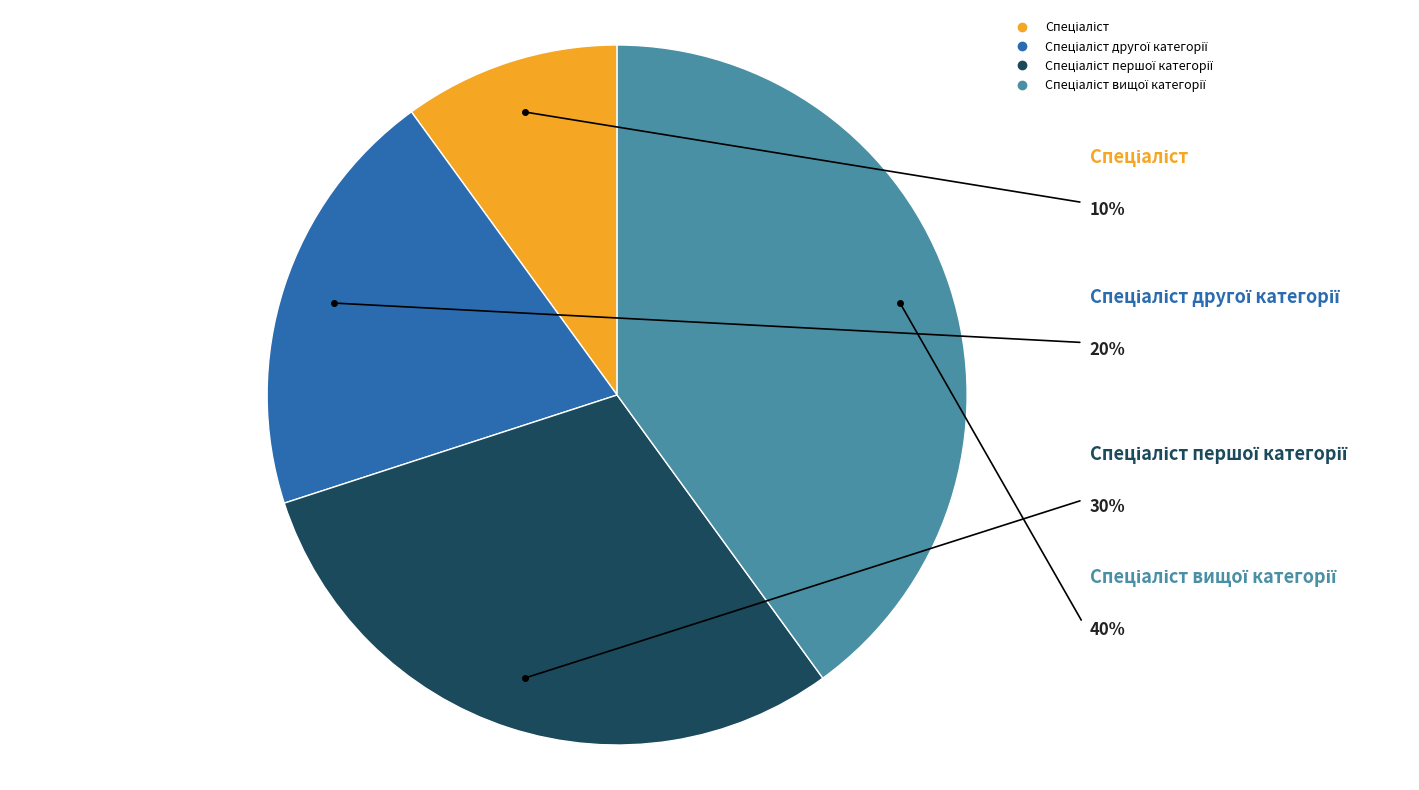

Is there a majority slice in this chart?

No